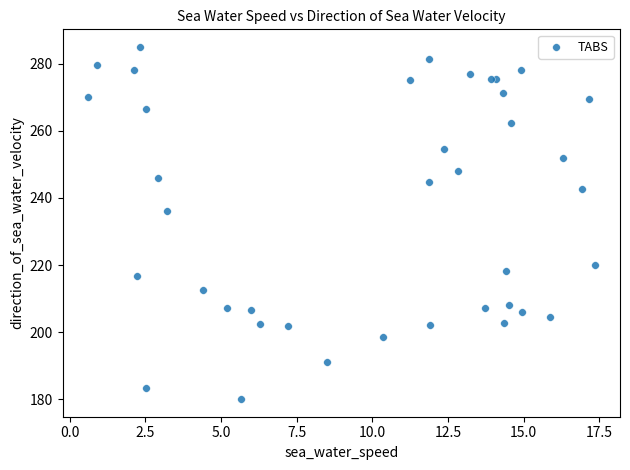

What Y value in the scatter plot is closest to 232?

236.3